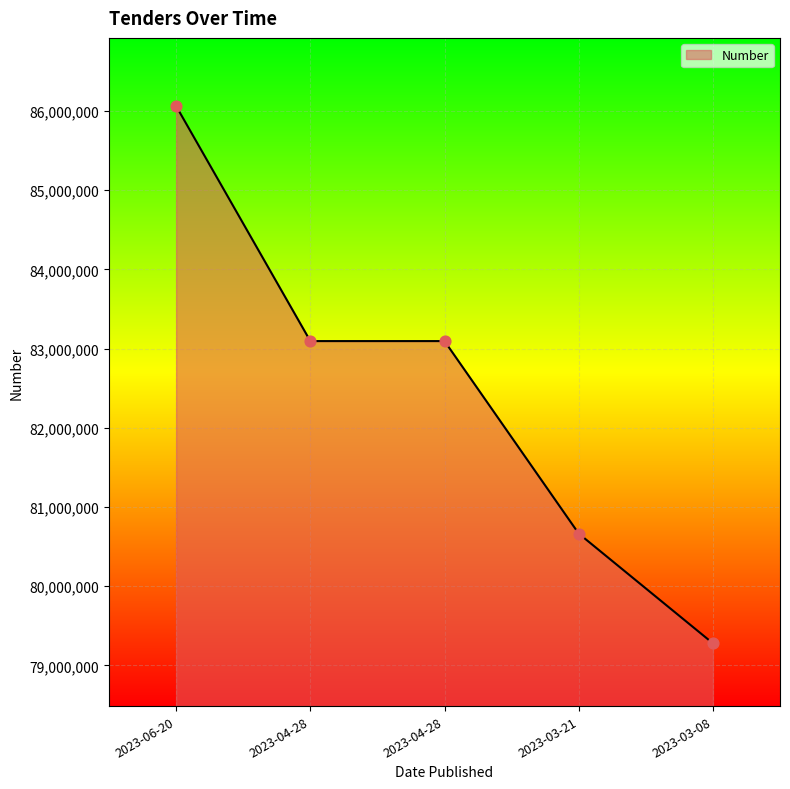

What is the change in value from 2023-04-28 to 2023-03-08?

-3816291